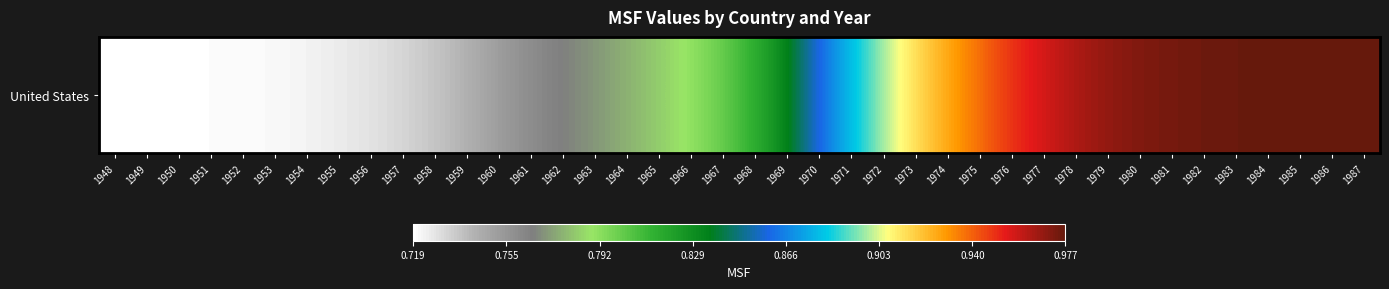

What is the change in value from 1967 to 1980?

+0.2